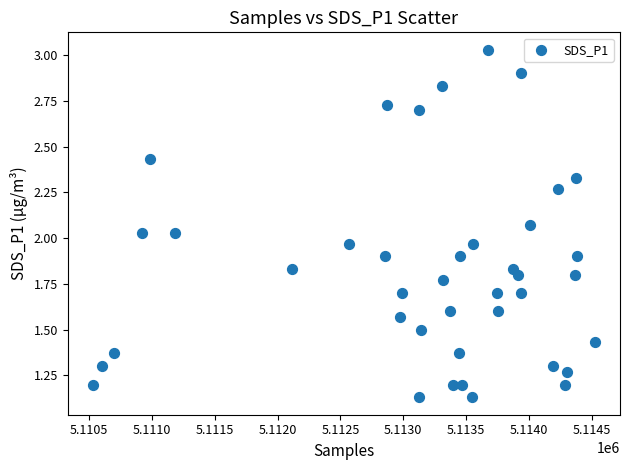

What is the range of X values (max minus min)?

3995.0